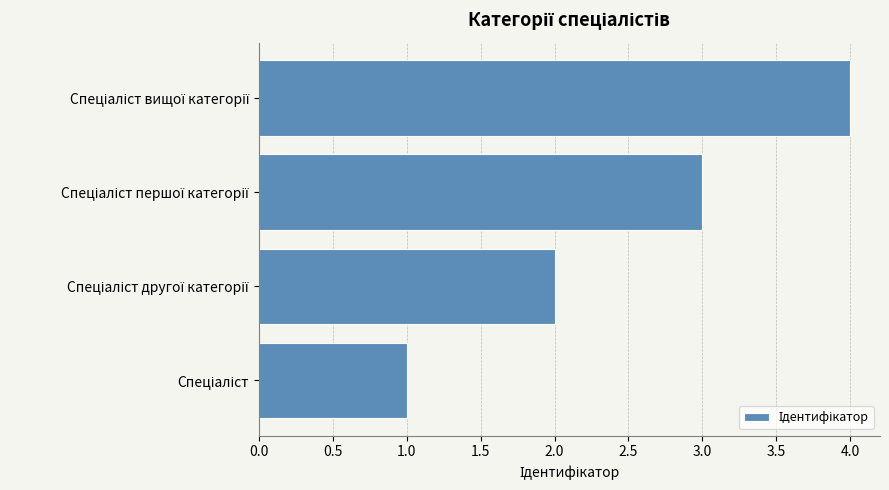

What is the maximum value shown in the chart?

4